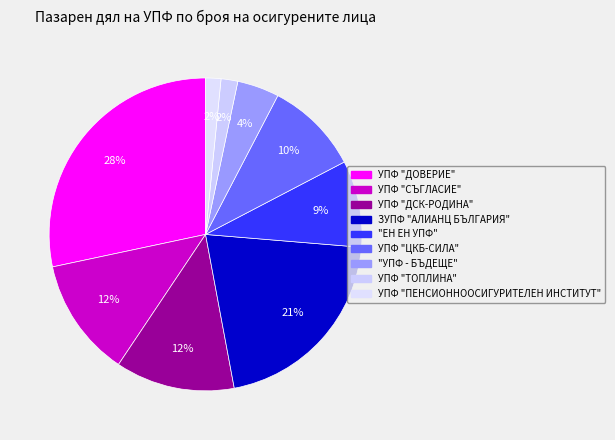

What is the smallest slice in the pie chart?

УПФ "ПЕНСИОННООСИГУРИТЕЛЕН ИНСТИТУТ"